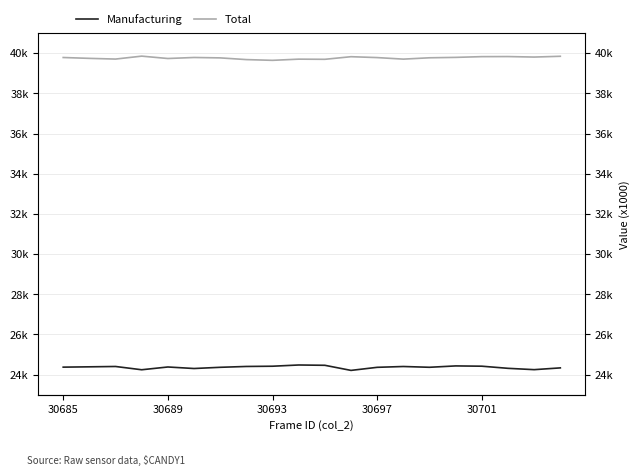

True or false: Total and Manufacturing intersect in this chart.

False